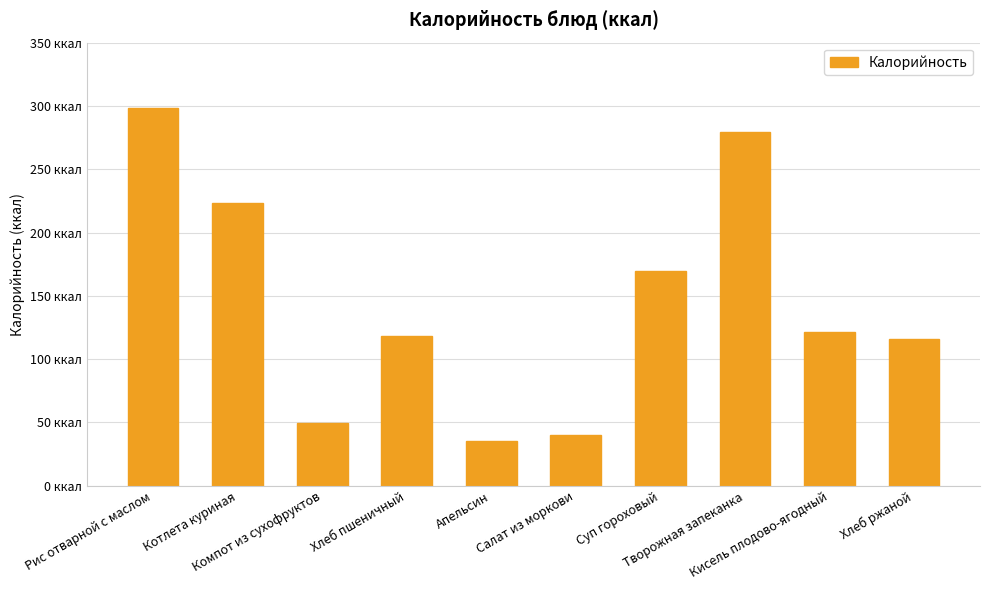

Are the bars horizontal?

No